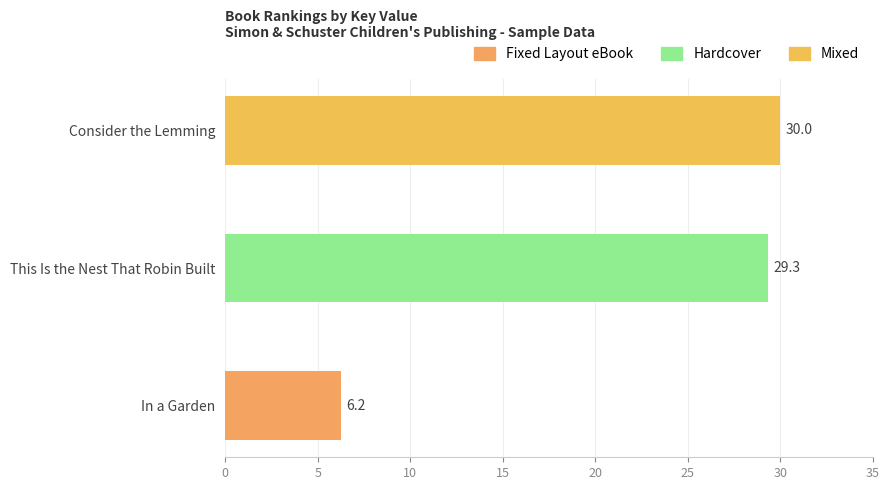

Rank the categories by value from highest to lowest.

Consider the Lemming, This Is the Nest That Robin Built, In a Garden